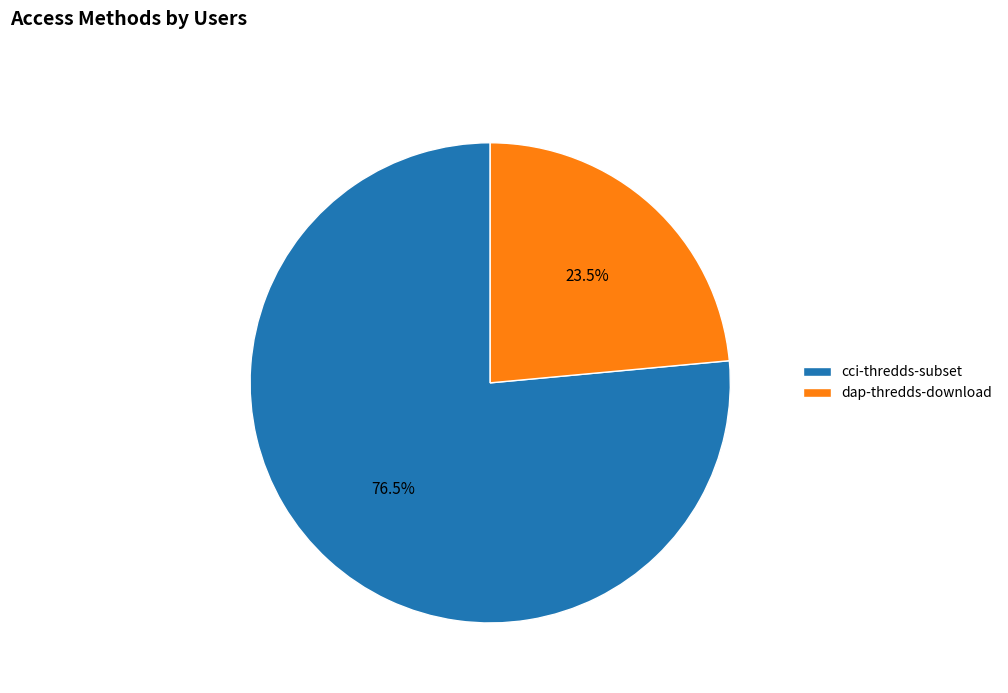

What is the ratio of the value at dap-thredds-download to the value at cci-thredds-subset?

0.3